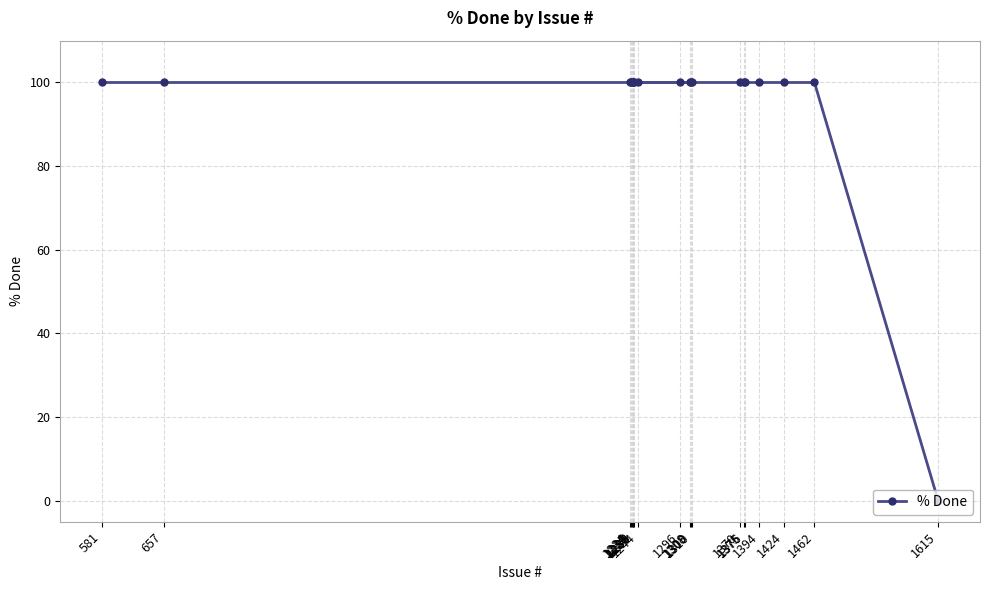

How many values are above zero?

19